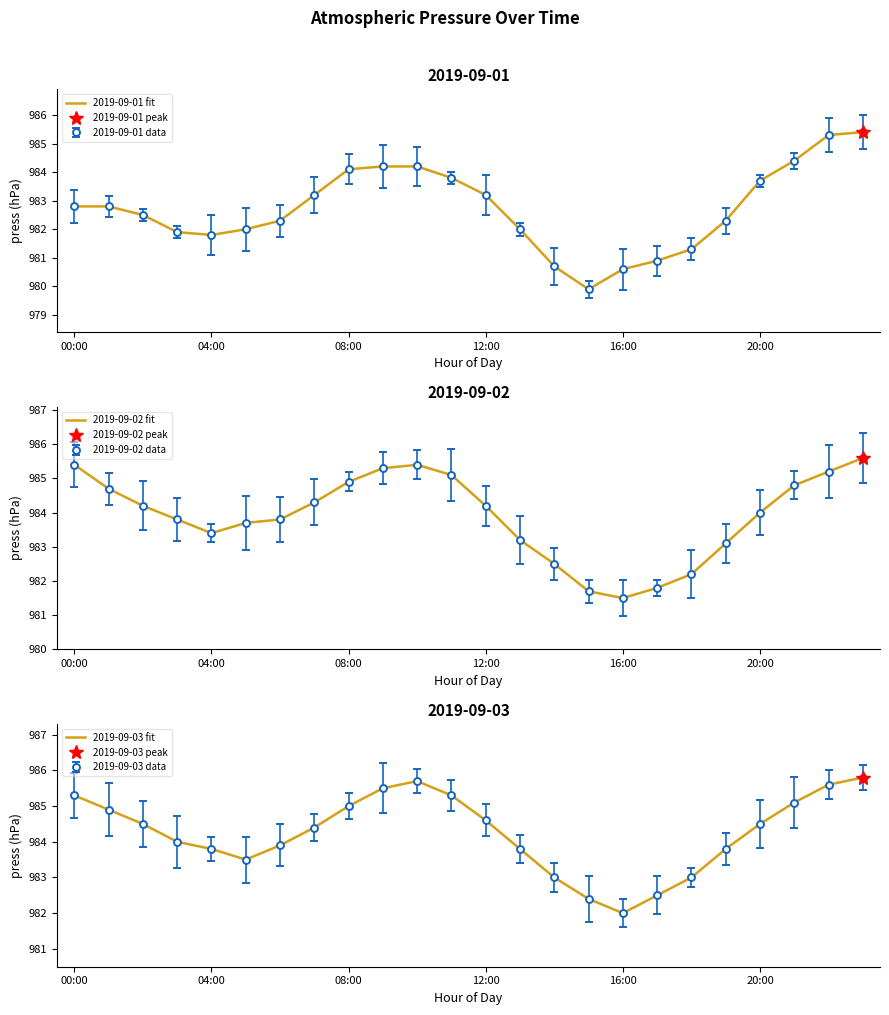

How many lines are shown in the chart?

3